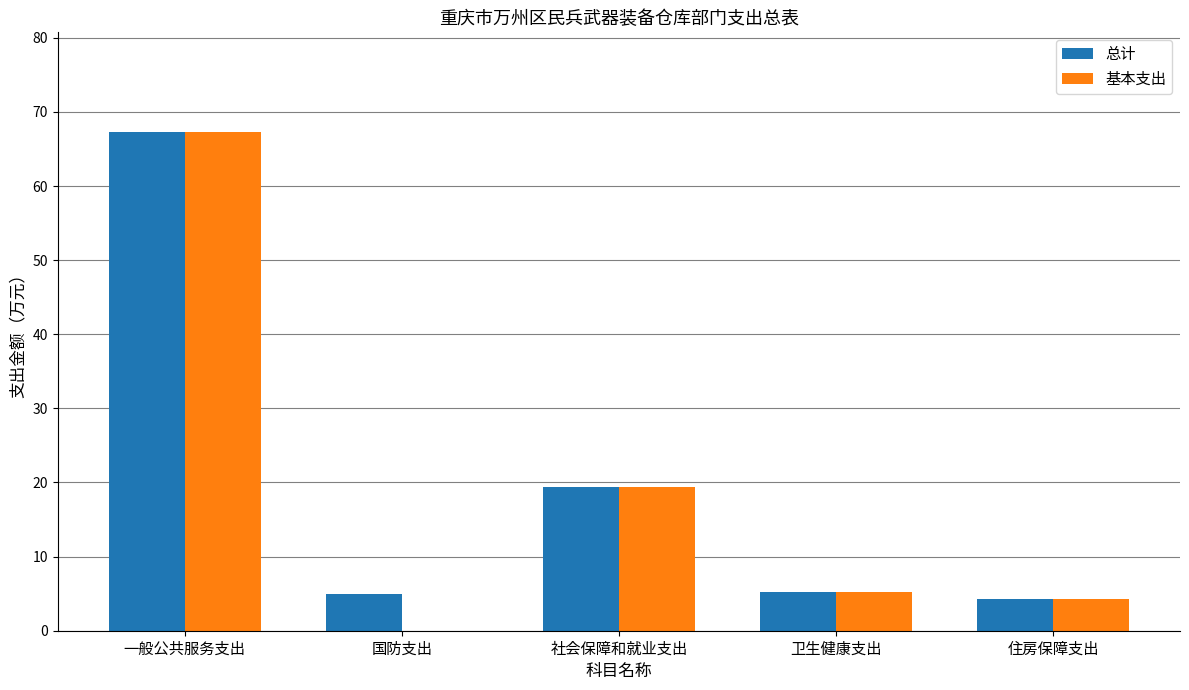

What is the highest value of the 总计 series?

67.3